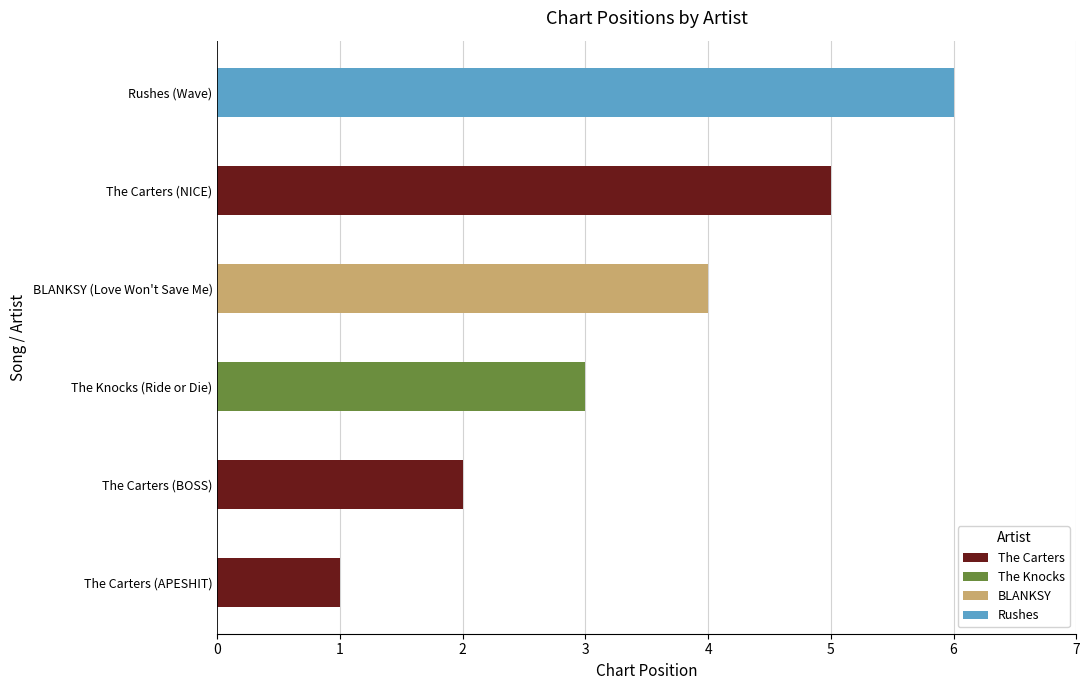

What is the sum of the The Carters values at The Carters (NICE) and The Carters (BOSS)?

7